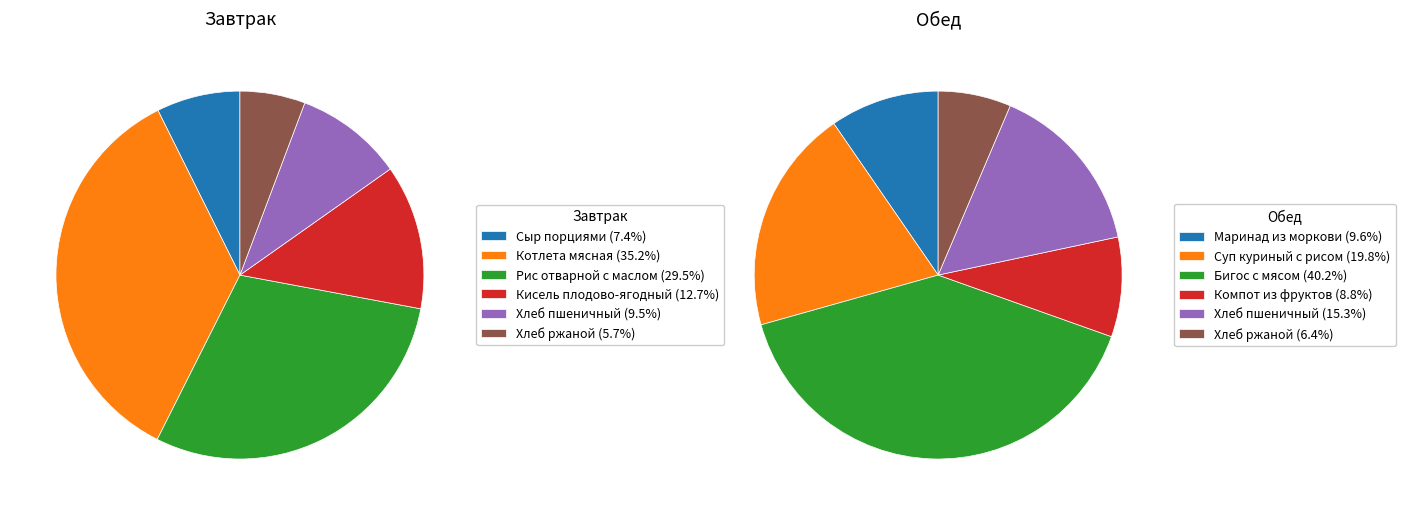

How many segments does this pie chart have?

6